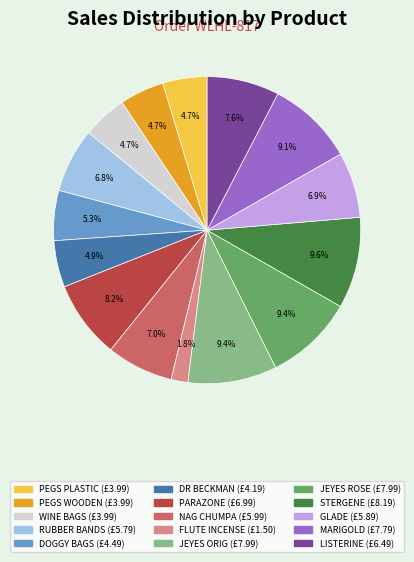

How many segments does this pie chart have?

15